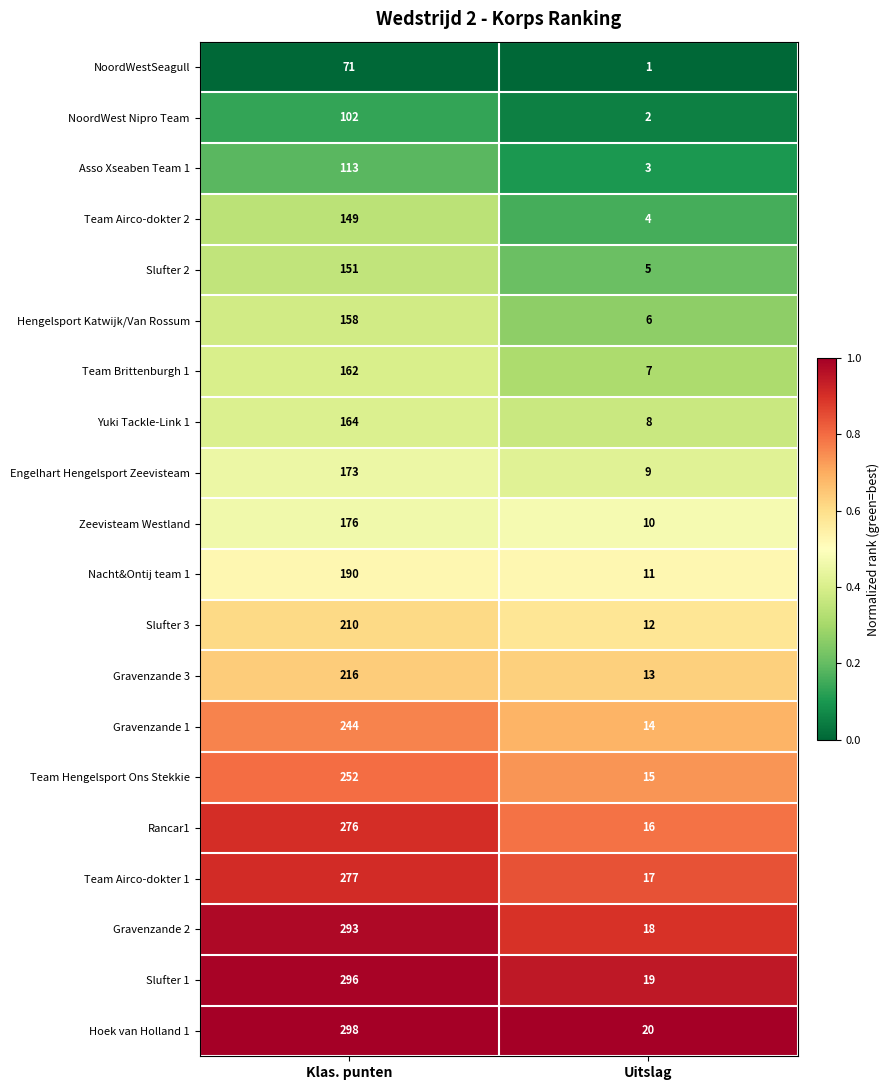

Is the value of Team Brittenburgh 1 at Uitslag greater than the value of NoordWest Nipro Team at Klas. punten?

No